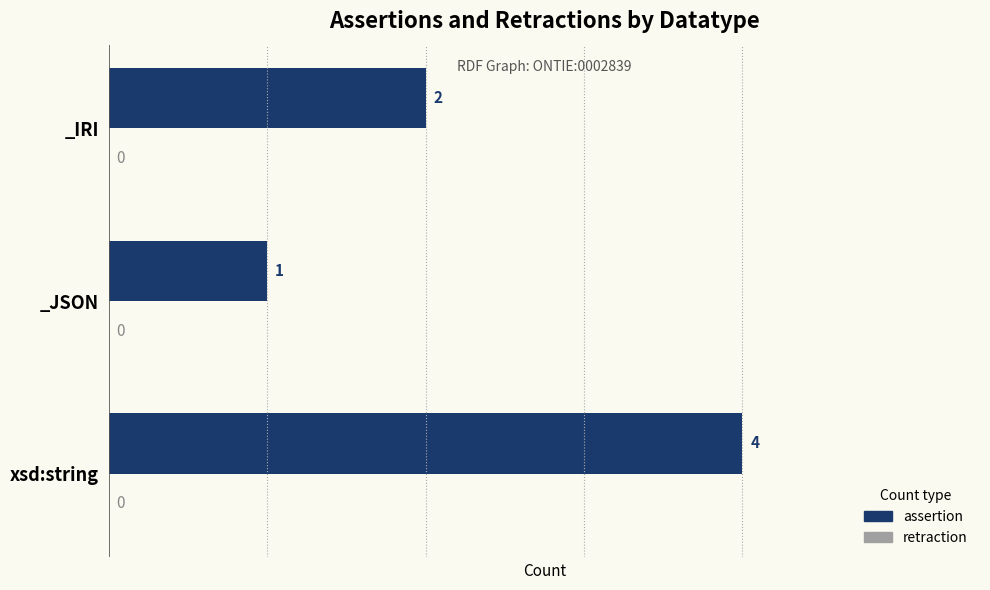

What is the smallest value displayed?

1